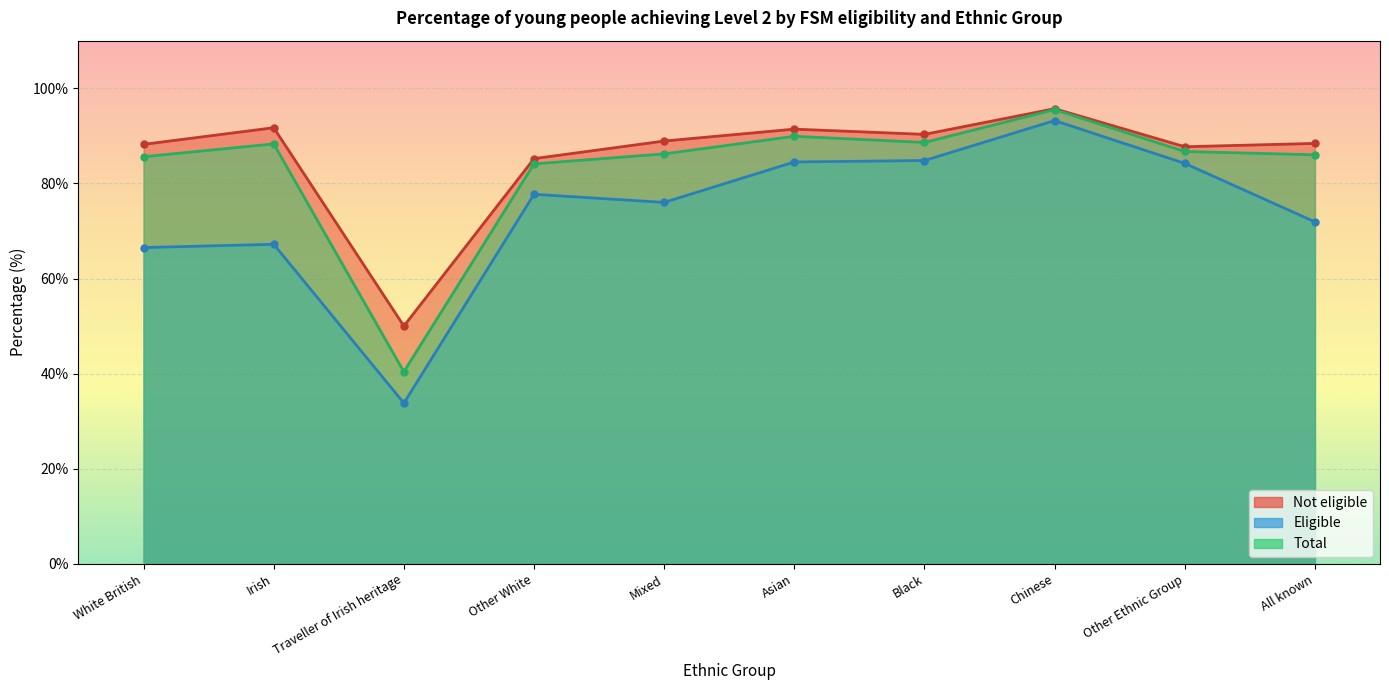

What are all the series names shown in the legend?

Not eligible, Eligible, Total